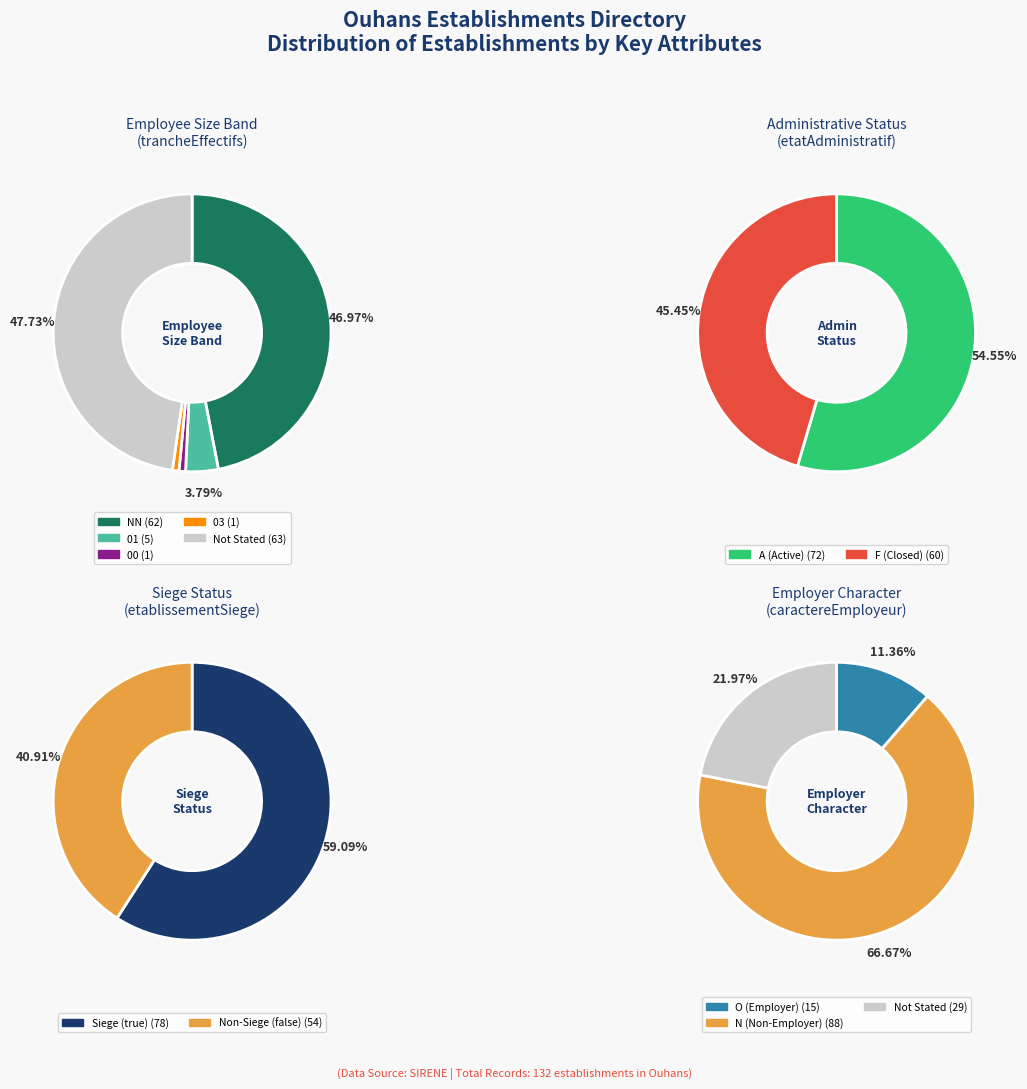

What percentage is the 00 slice, to the nearest percent?

1%